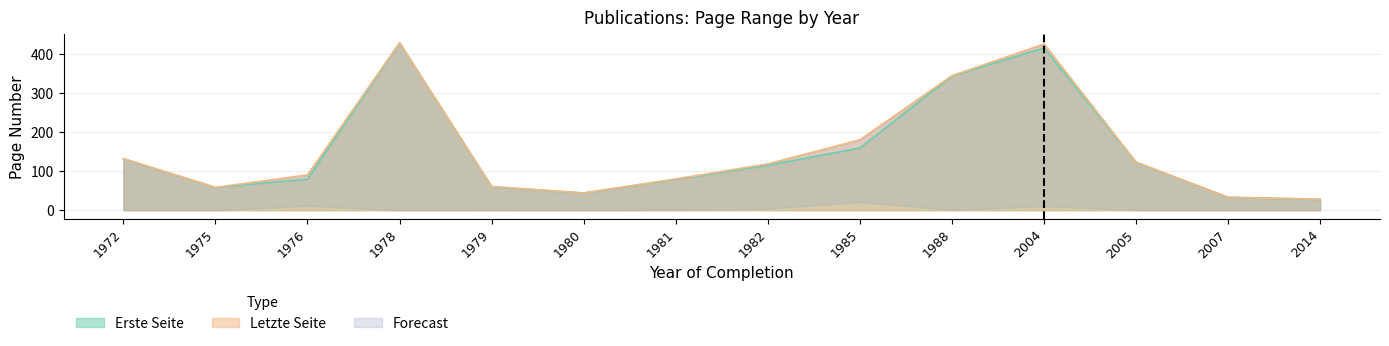

True or false: Erste Seite and Letzte Seite cross at least once.

False